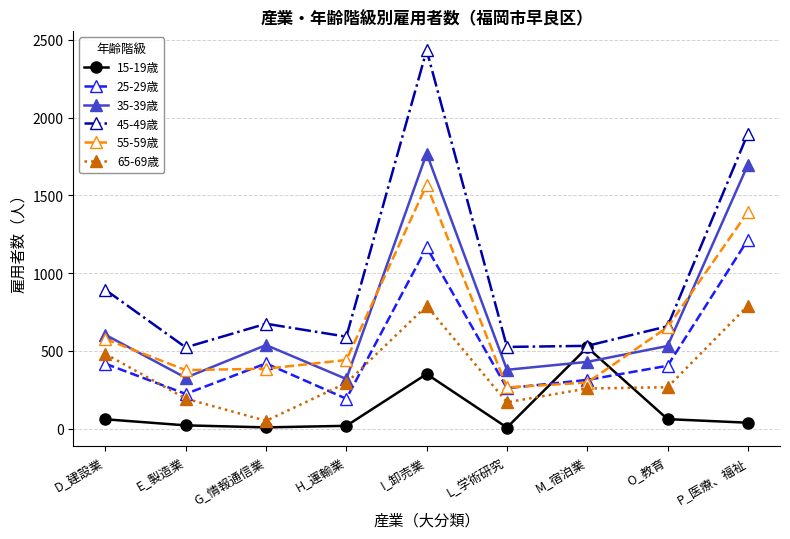

What is the approximate value of 45-49歳 at L_学術研究, to the nearest 10?

530